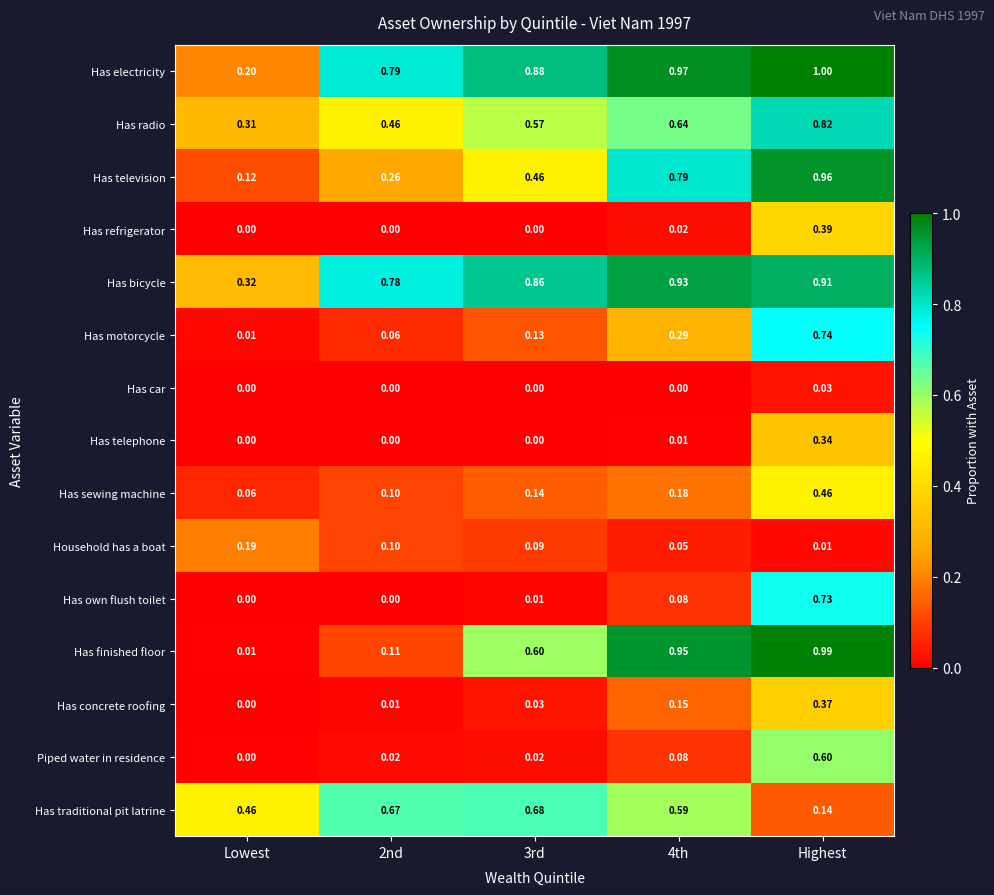

Which label corresponds to the largest value in the chart?

Highest